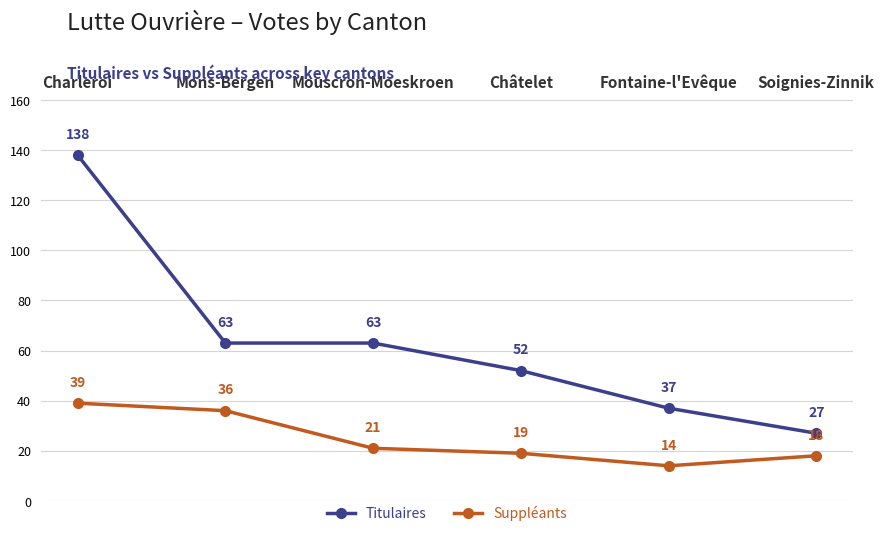

Which series has the widest spread of values?

Titulaires